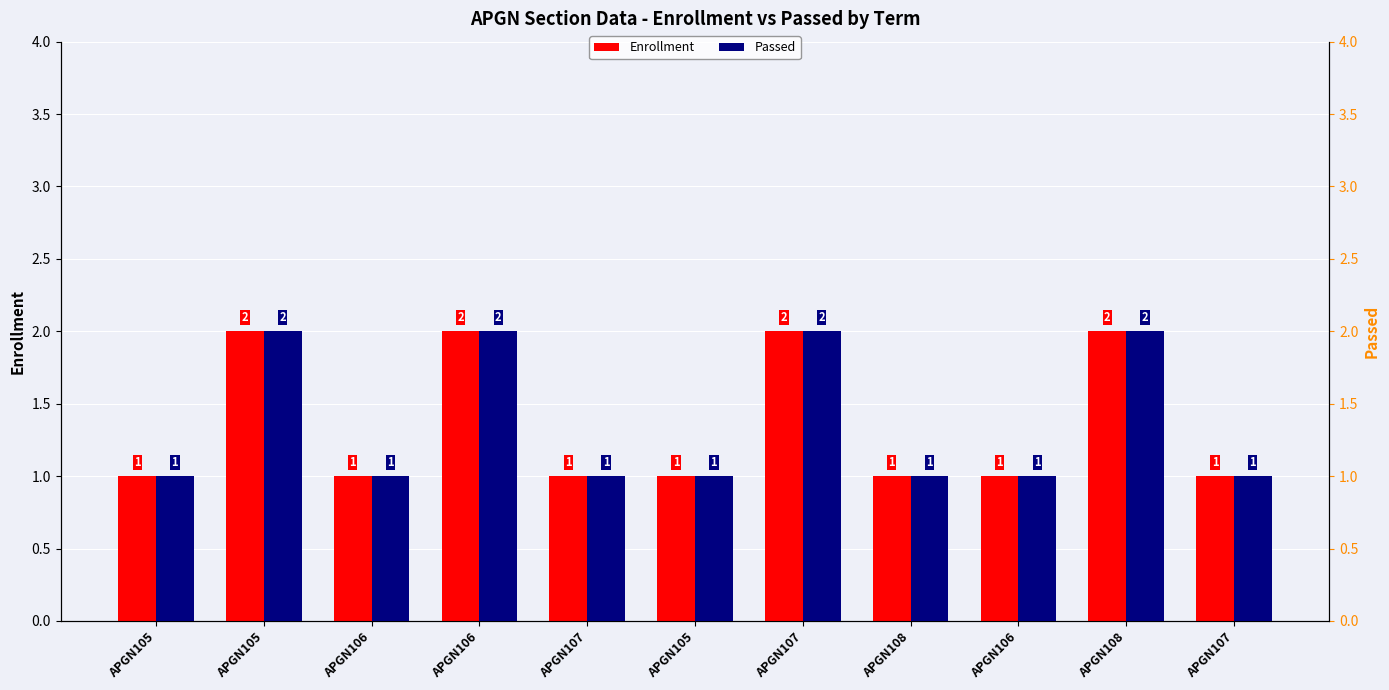

At how many categories does at least one series exceed 1?

4